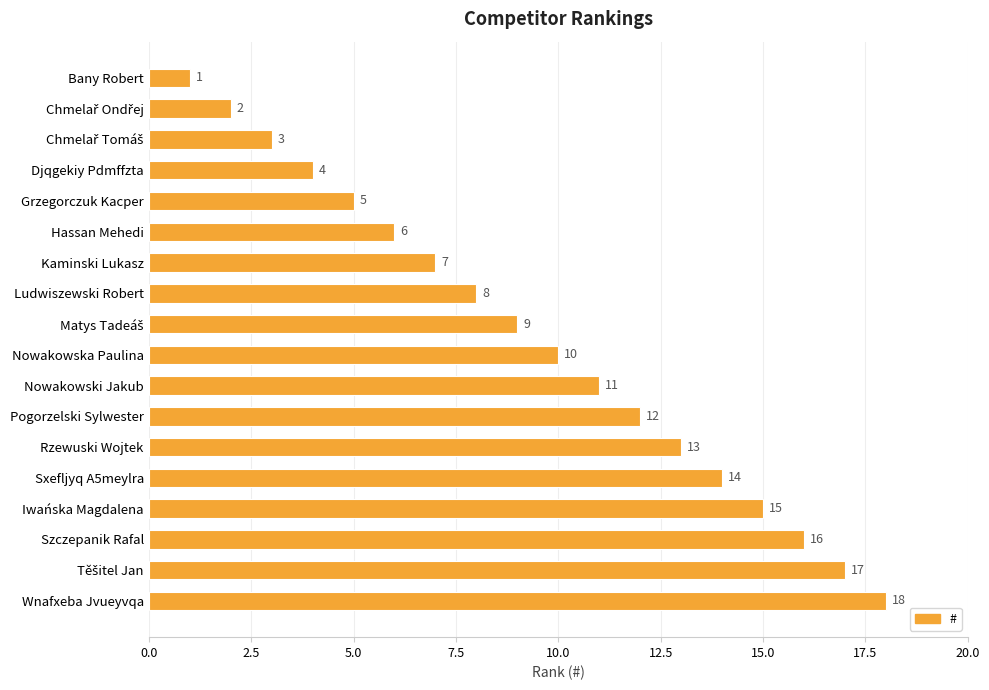

Are the bars grouped side by side (vs. stacked)?

No